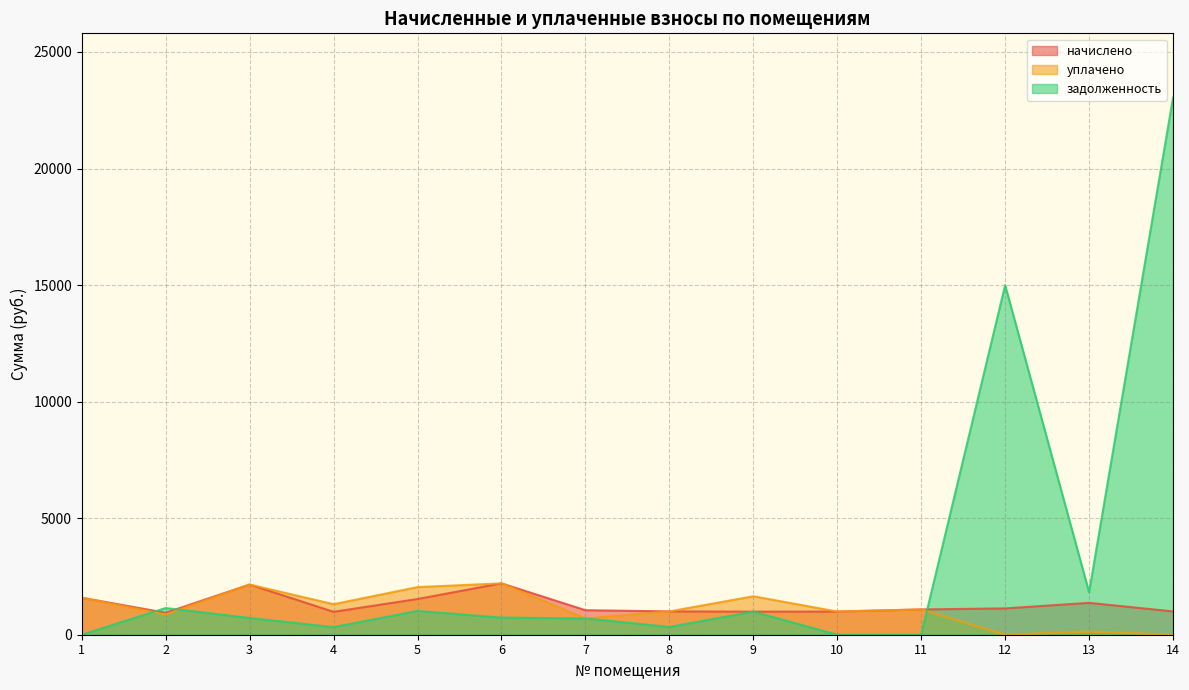

True or false: начислено has more than 1 interior local peaks.

True